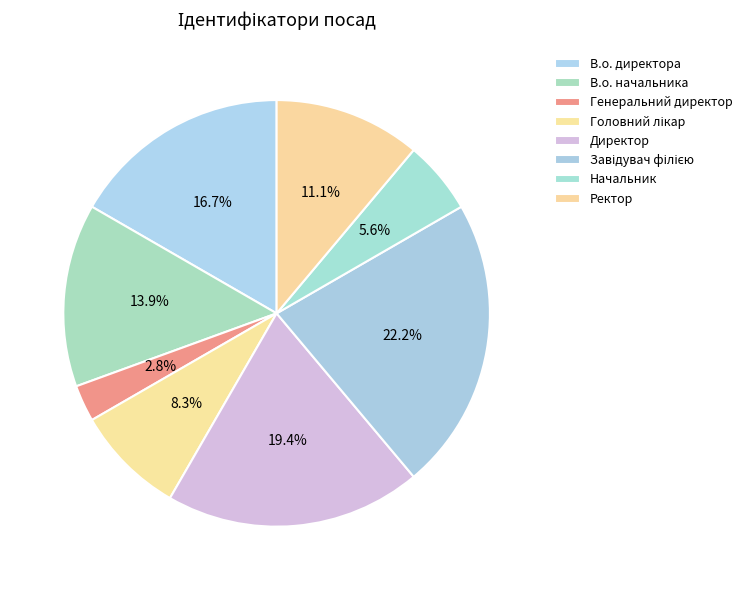

Which slice is the largest?

Завідувач філією